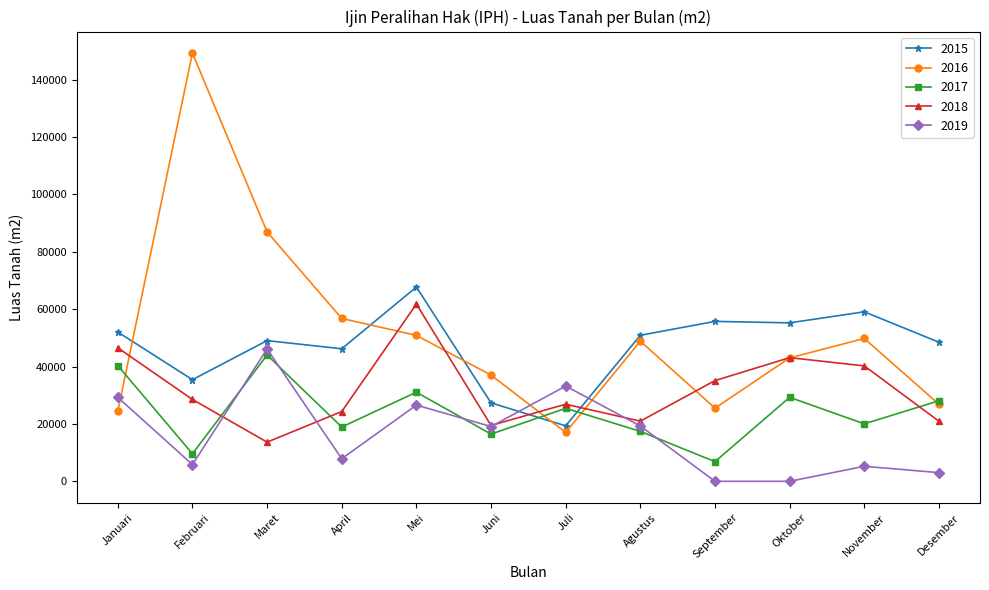

What is the spread (max minus min) of values at Desember?

45471